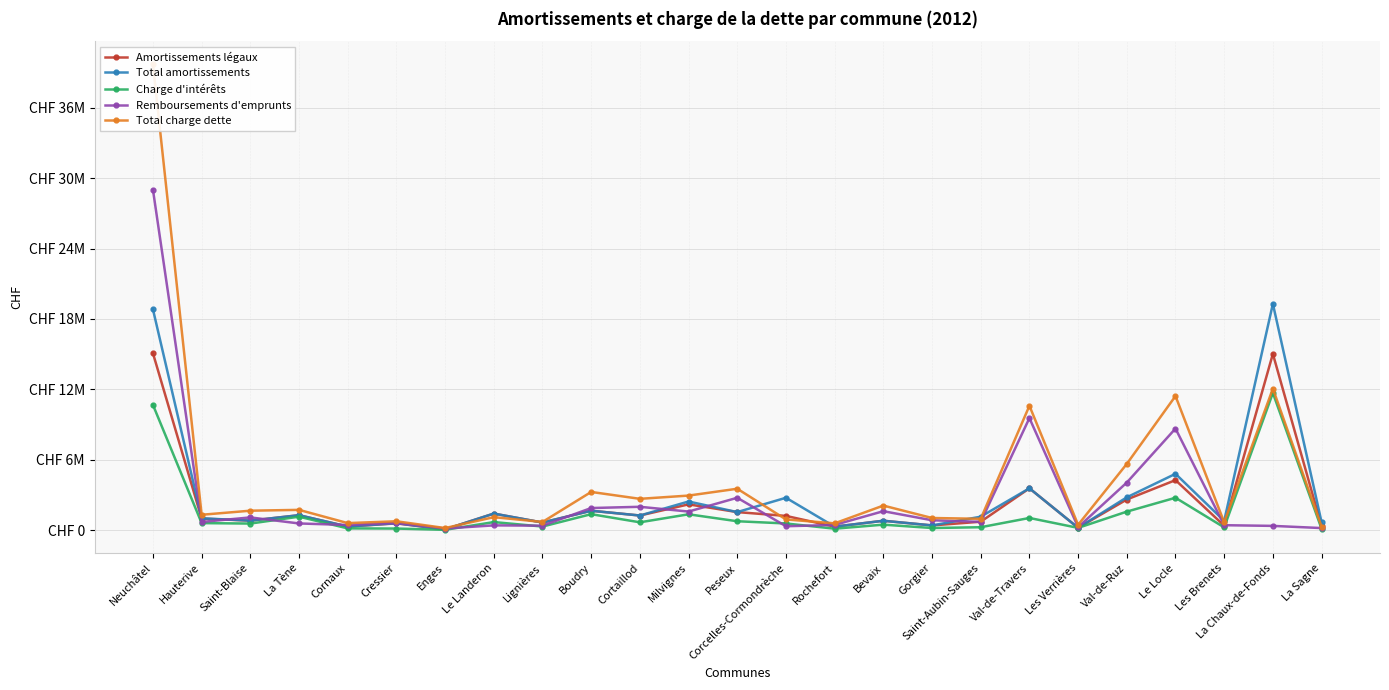

How many interior local valleys does the Amortissements légaux series have?

9